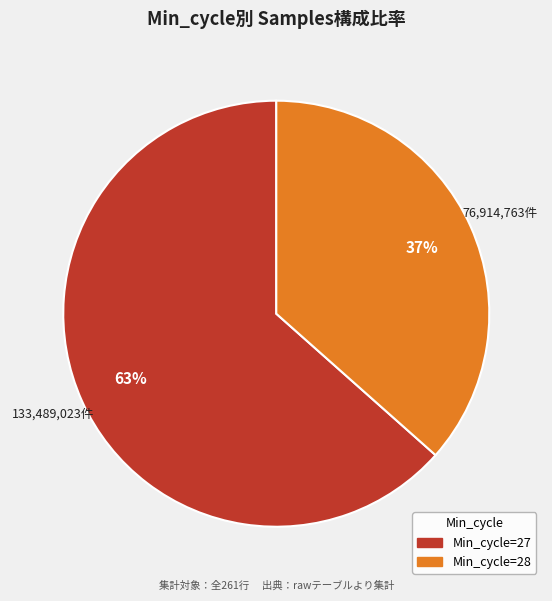

Does any single category account for the majority?

Yes